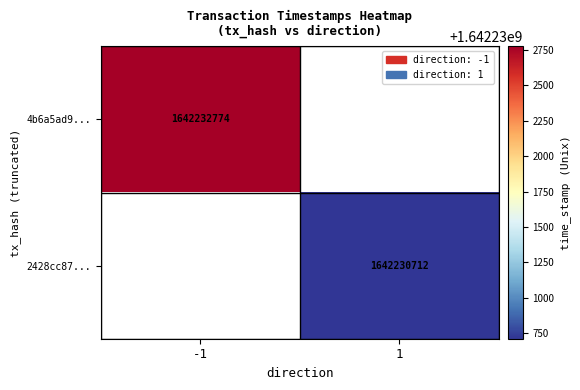

True or false: 2428cc87... has a value of 2266042108 at 1.

False